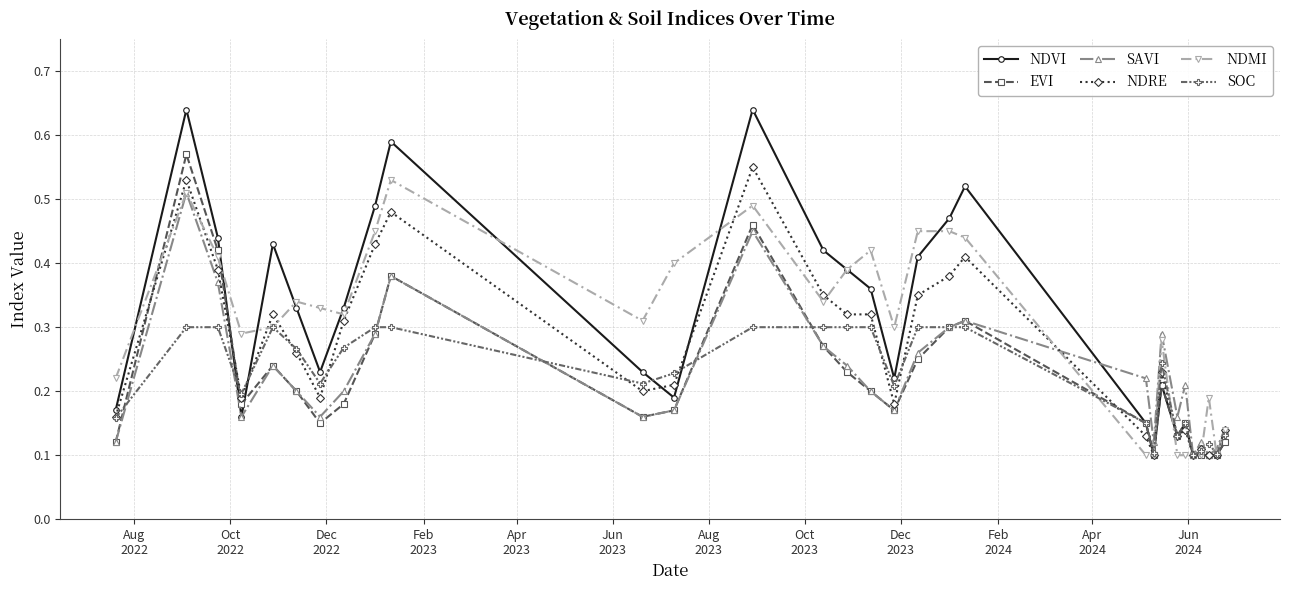

Which series has the largest range (max minus min)?

NDVI